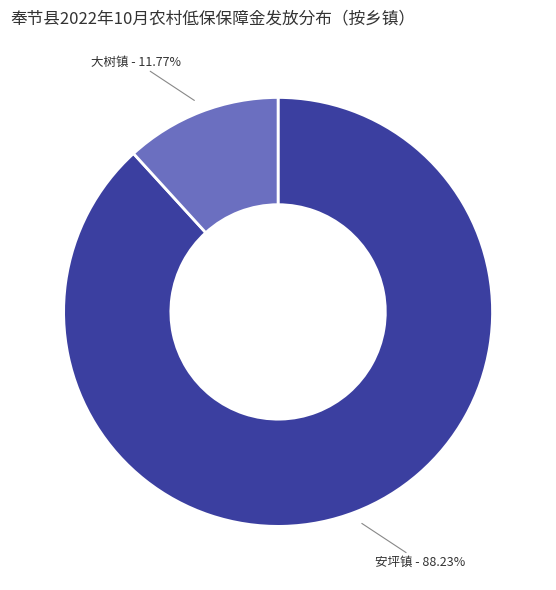

Rank the categories by value from lowest to highest.

大树镇 - 11.77%, 安坪镇 - 88.23%